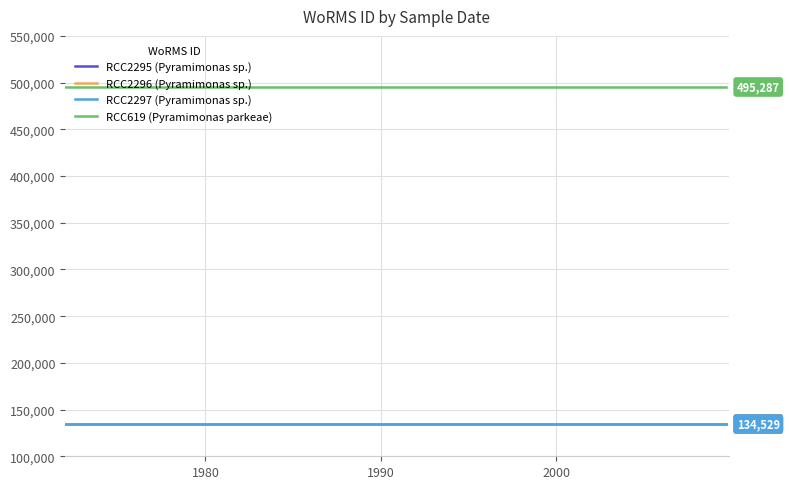

What is the highest value of the RCC619 (Pyramimonas parkeae) series?

495287